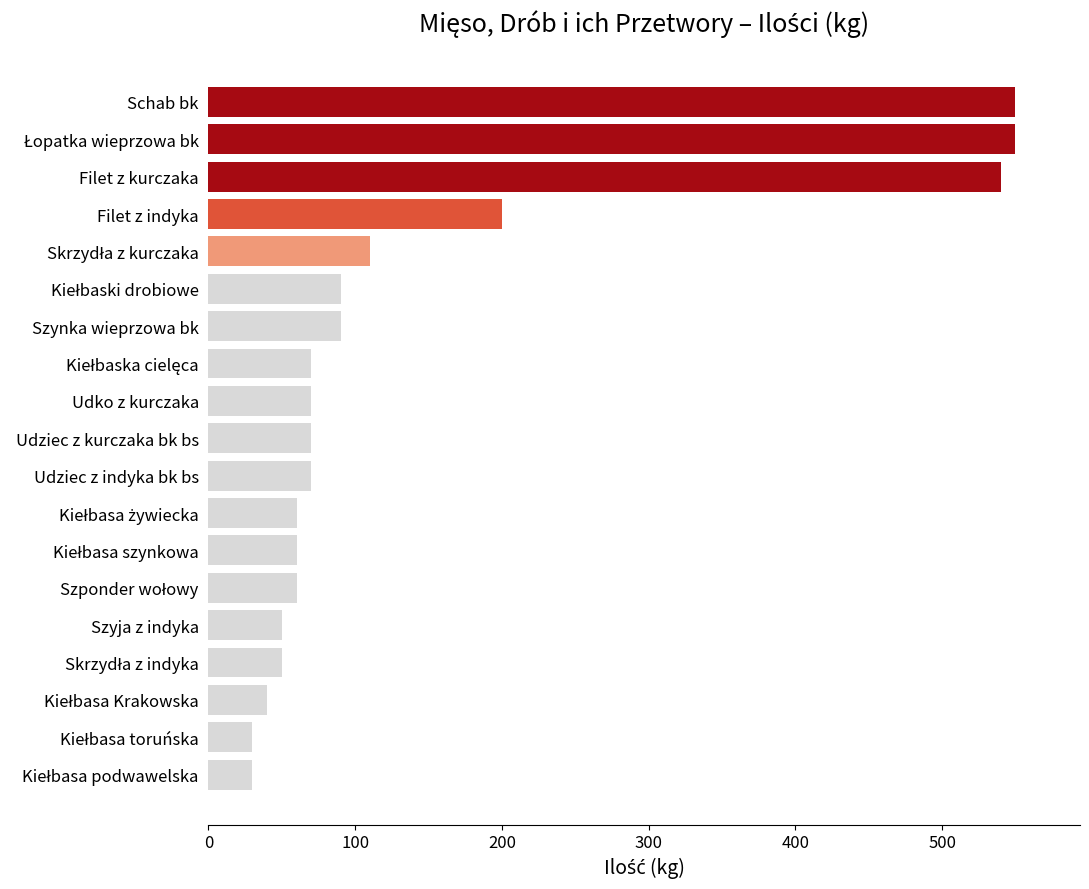

Where is the data nearest to the value 290?

Filet z indyka